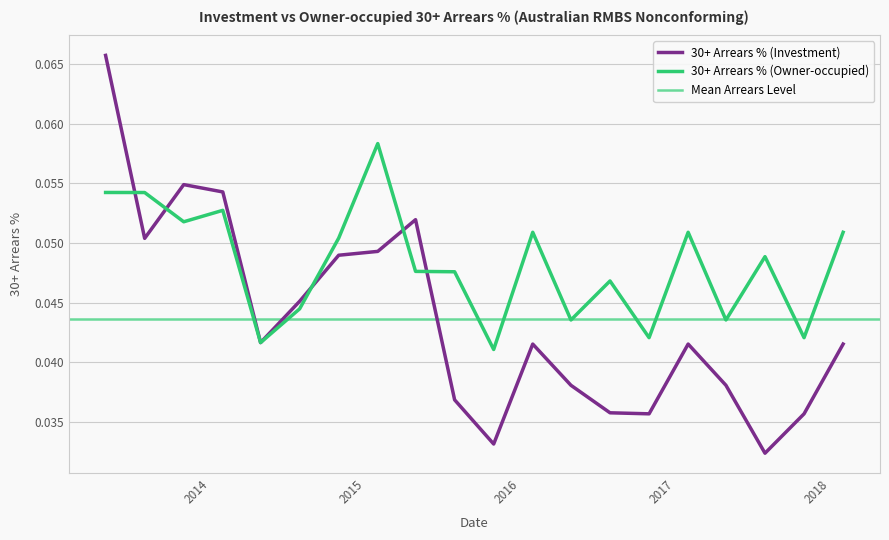

What is the greatest value displayed?

0.1